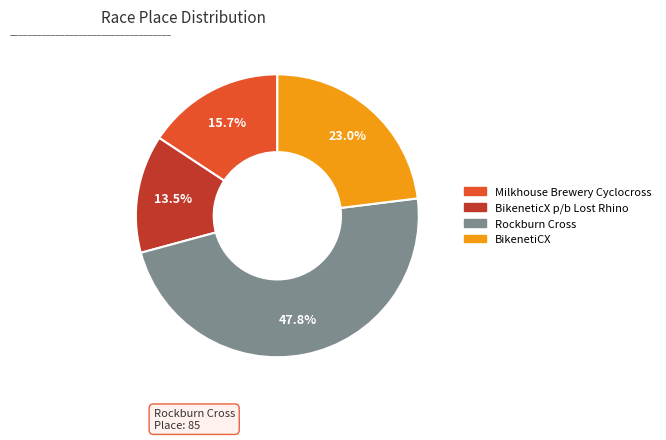

How many segments does this pie chart have?

4